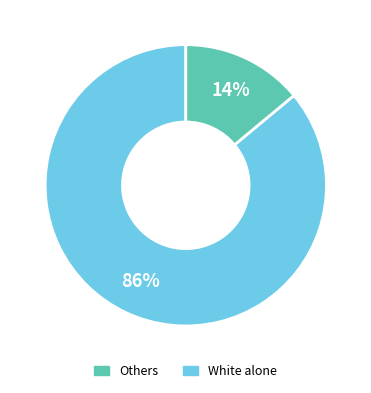

Is there any slice that represents more than half of the pie?

Yes